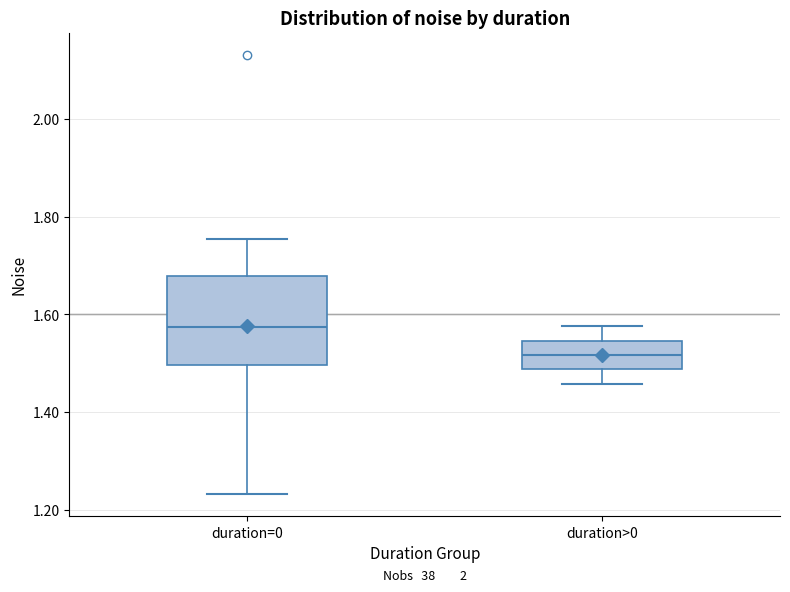

Reading left to right, transcribe this box plot: for each box, give where its median line is, the range the box spans, and where its two whiskers end, as read against the y-axis. The values are not printed on the chart, so give them approximately, as read against the axis.

duration=0: median 1.58, box 1.50 to 1.68, whiskers 1.24 to 1.76
duration>0: median 1.52, box 1.48 to 1.54, whiskers 1.46 to 1.58